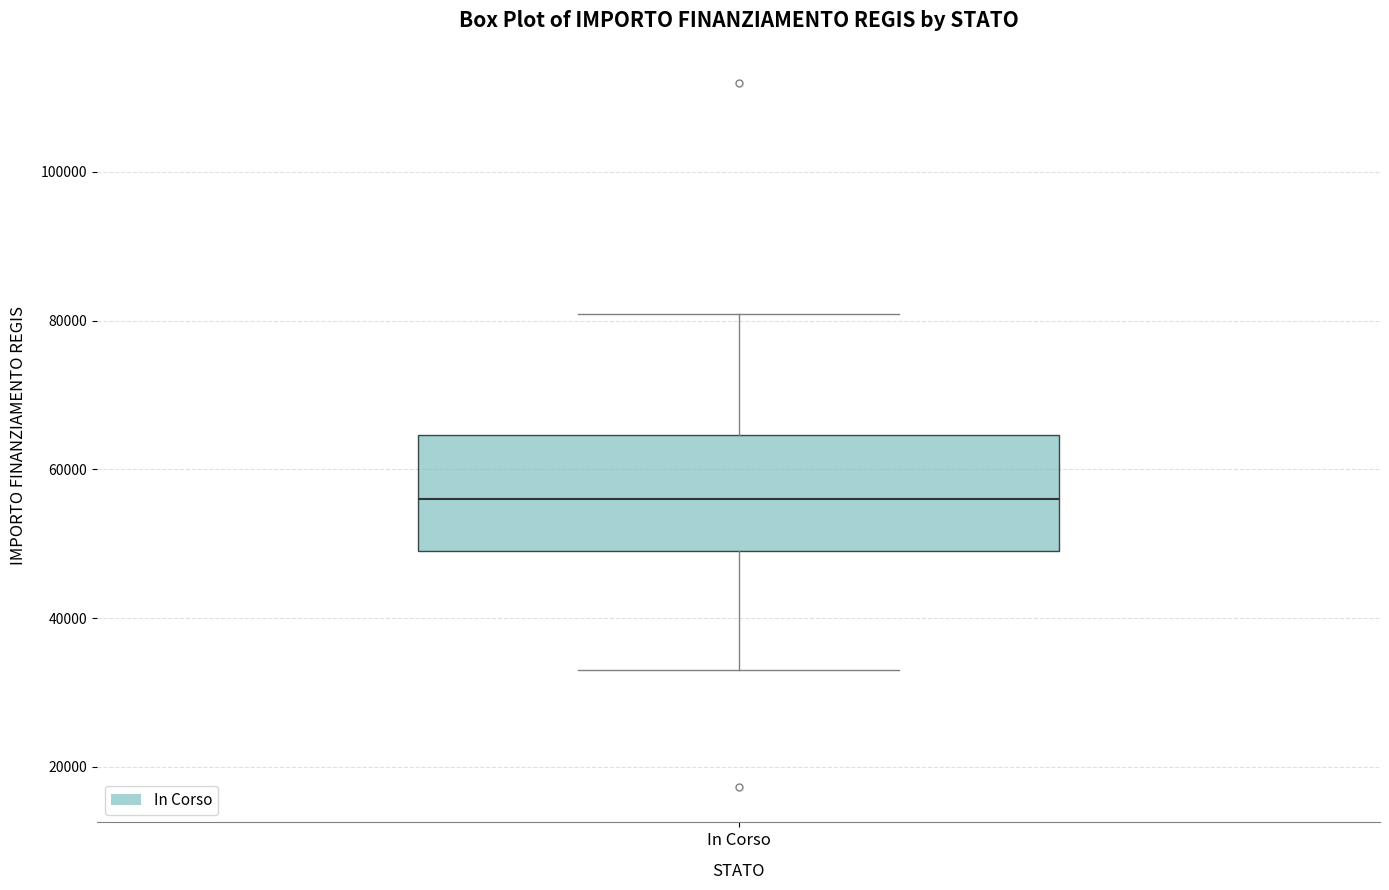

Where does the lower whisker of the box for In Corso end on the y-axis? The values are not printed on the chart, so give them approximately, as read against the axis.

32000